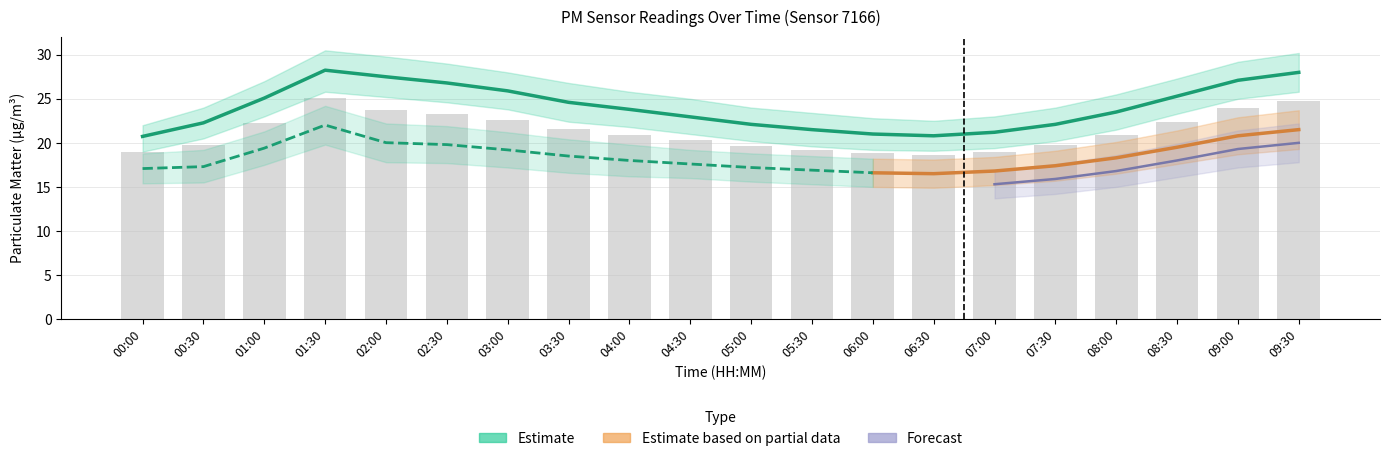

List the labels in order of P2_lower value, smallest first.

06:30, 06:00, 07:00, 05:30, 00:00, 00:30, 05:00, 07:30, 04:30, 04:00, 08:00, 03:30, 03:00, 01:00, 08:30, 02:30, 02:00, 09:00, 09:30, 01:30